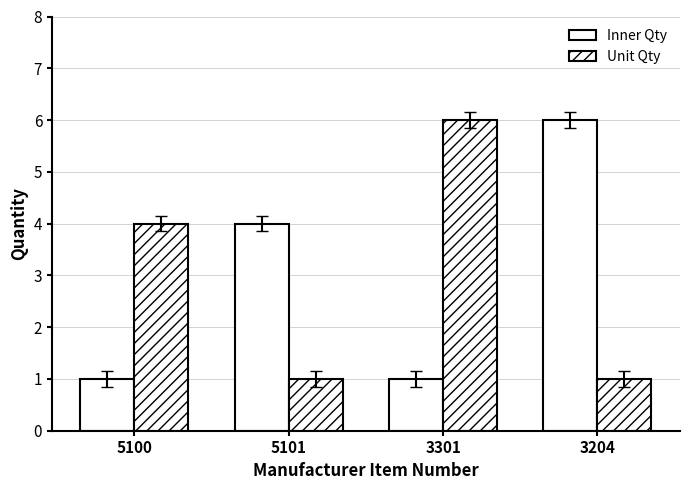

What position from the right is 5101?

3